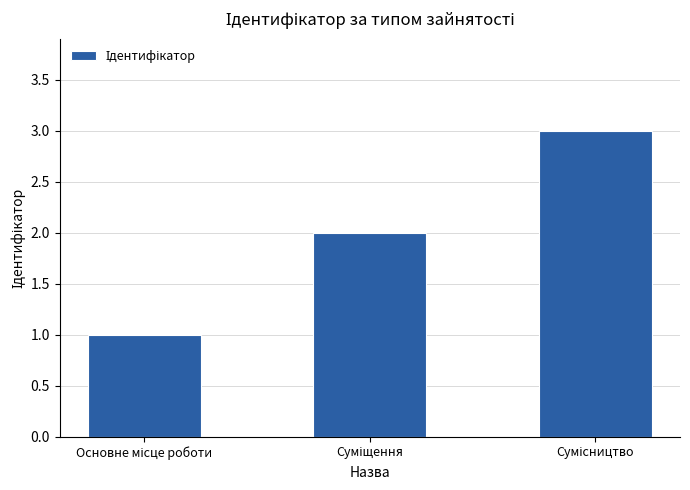

What is the sum of all values?

6